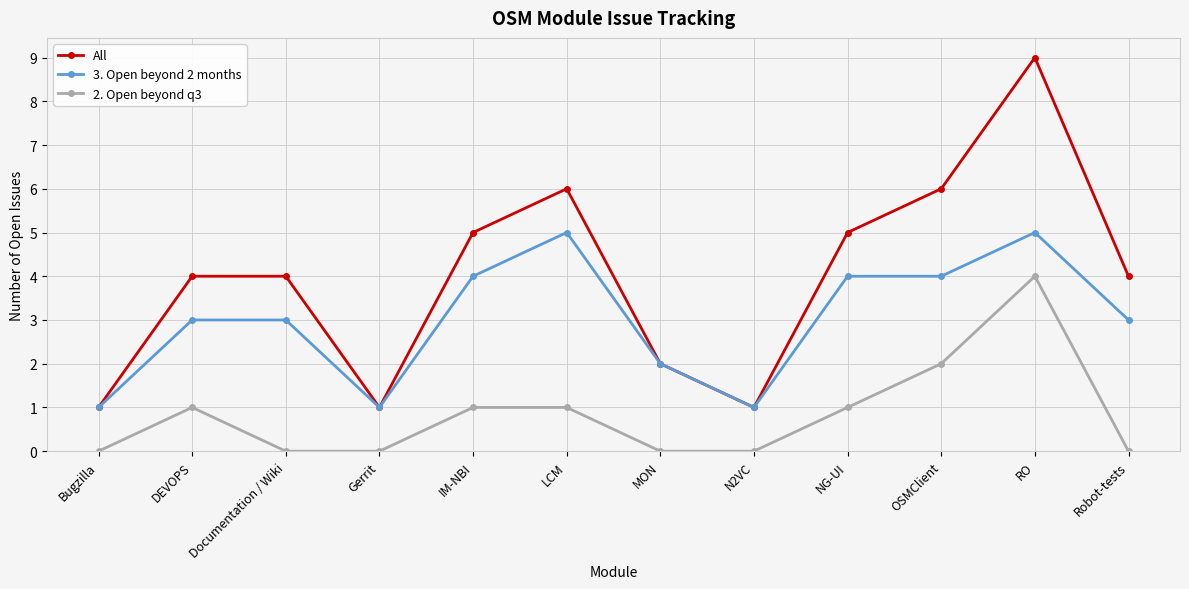

At LCM, list the series in order from smallest to largest.

2. Open beyond q3, 3. Open beyond 2 months, All